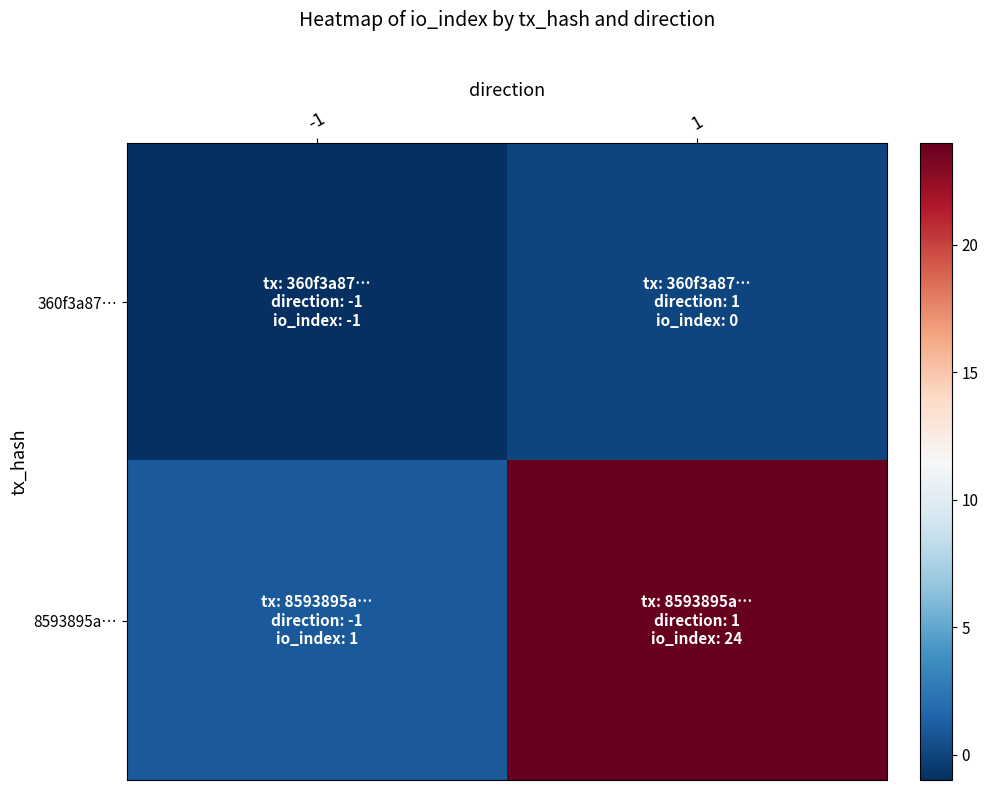

Rank the series by their maximum value, from lowest to highest.

360f3a87…, 8593895a…